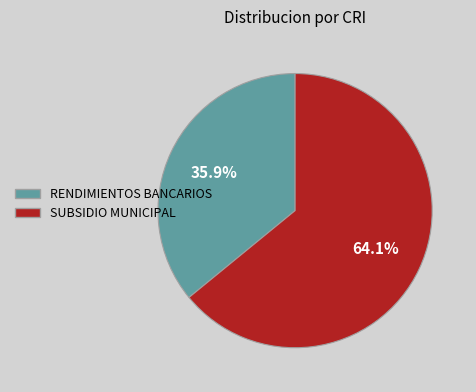

How many segments does this pie chart have?

2